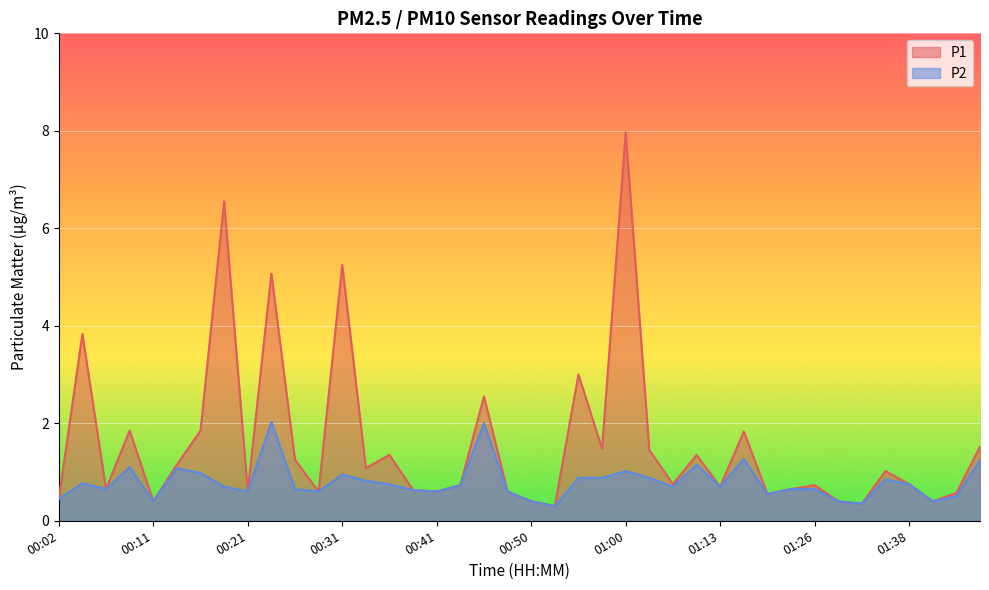

Reading left to right, transcribe all the data shown in this chart.

P1: 0.5	3.8	0.7	1.9	0.4	1.1	1.9	6.5	0.6	5.1	1.2	0.6	5.2	1.1	1.4	0.6	0.6	0.7	2.5	0.6	0.4	0.3	3.0	1.5	8.0	1.4	0.8	1.4	0.7	1.8	0.6	0.7	0.7	0.4	0.3	1.0	0.8	0.4	0.6	1.5
P2: 0.5	0.8	0.7	1.1	0.4	1.1	1.0	0.7	0.6	2.0	0.7	0.6	0.9	0.8	0.8	0.6	0.6	0.7	2.0	0.6	0.4	0.3	0.9	0.9	1.0	0.9	0.7	1.1	0.7	1.3	0.6	0.7	0.7	0.4	0.3	0.8	0.8	0.4	0.5	1.2